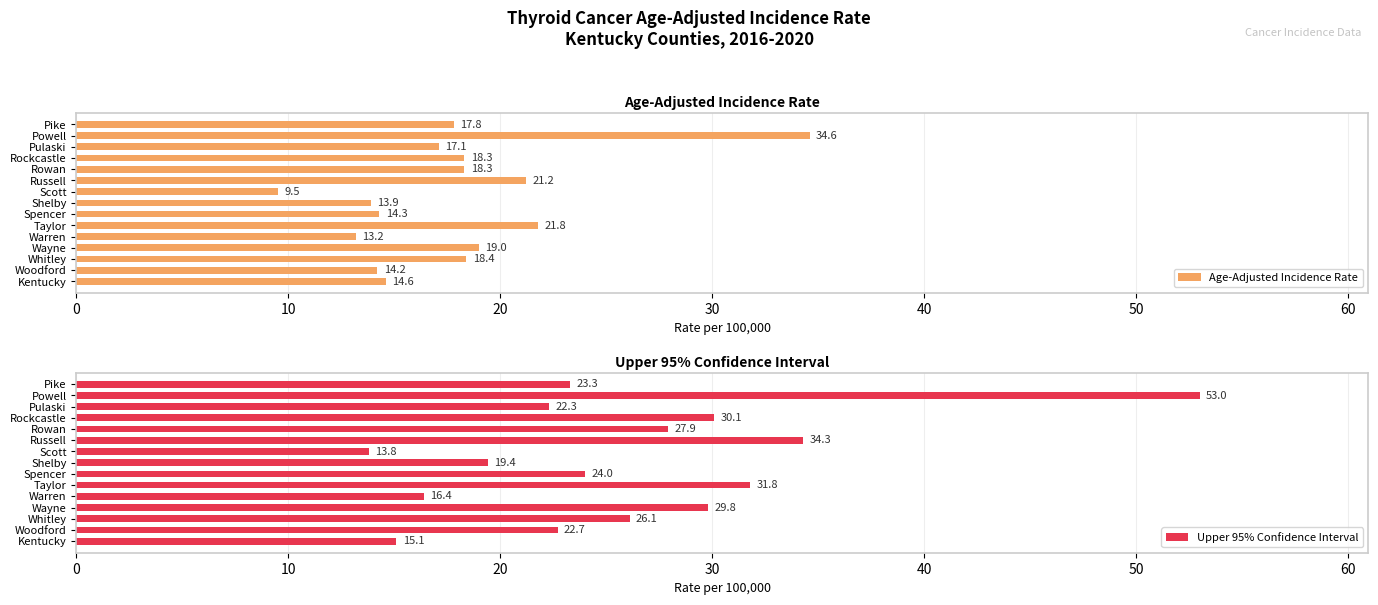

Is it true that Upper 95% Confidence Interval equals 56.8 at Russell?

False